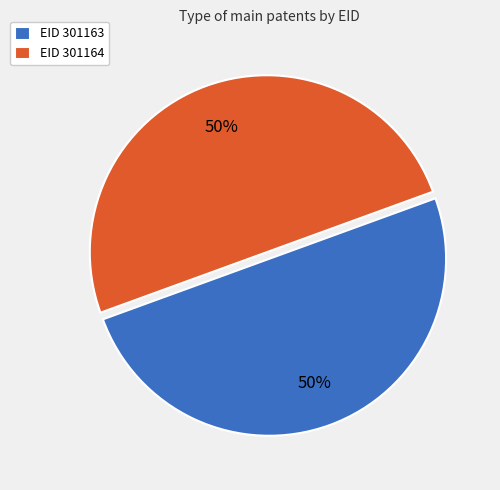

Is the sum of EID 301163 and EID 301164 greater than half?

Yes